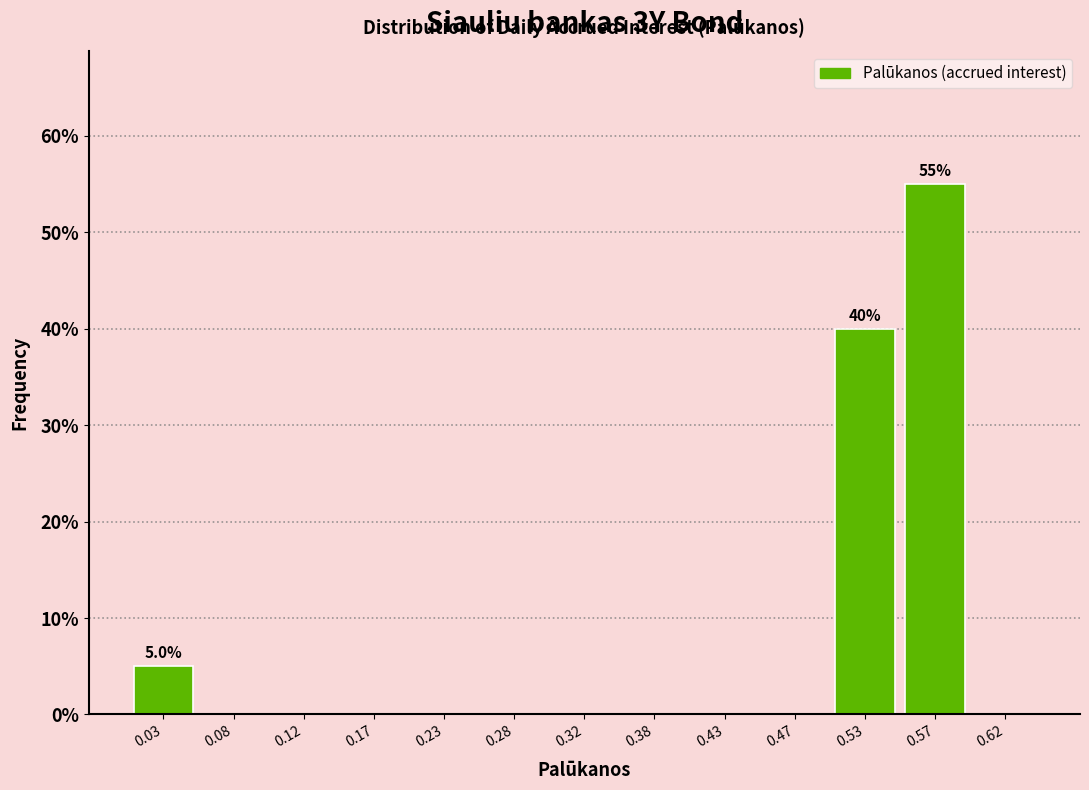

Which range on the x-axis has the tallest bar?

0.55 to 0.60